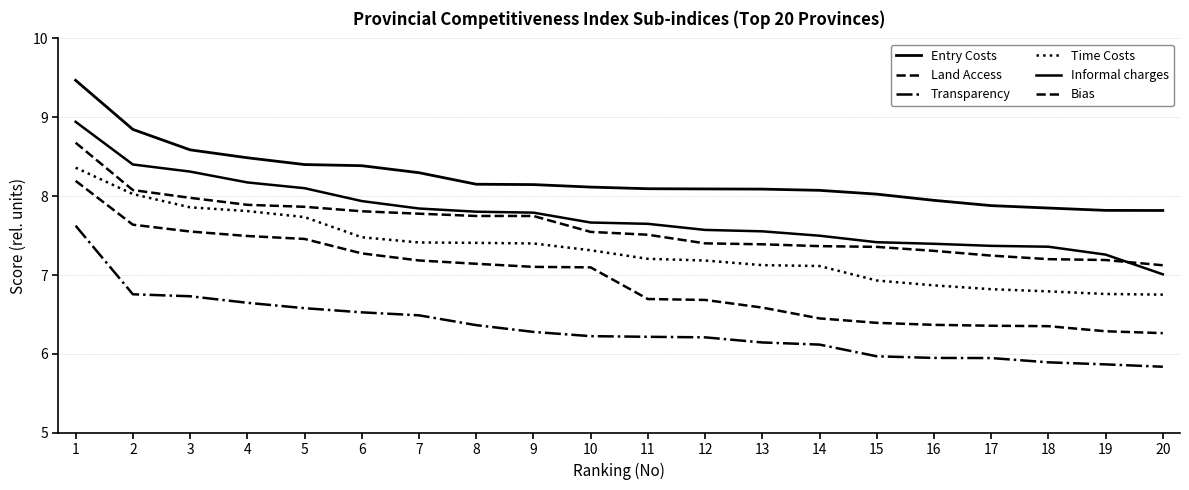

True or false: Entry Costs and Time Costs intersect in this chart.

False